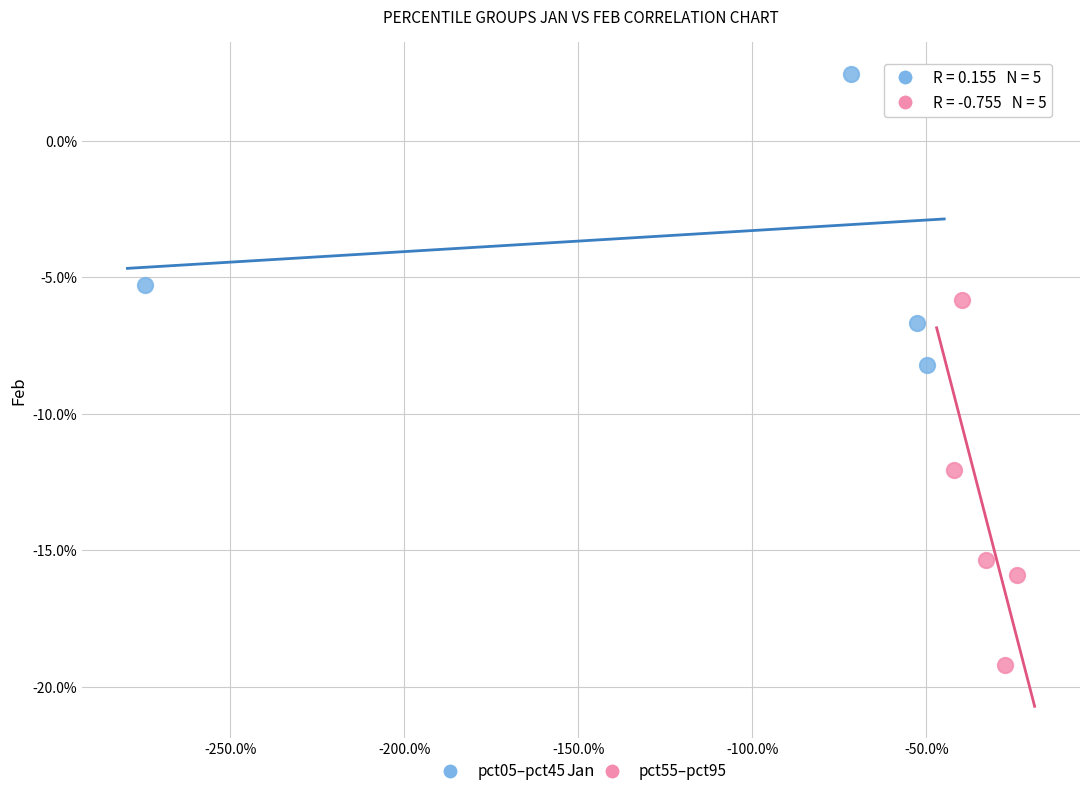

What are all the series names shown in the legend?

pct05–pct45, pct55–pct95